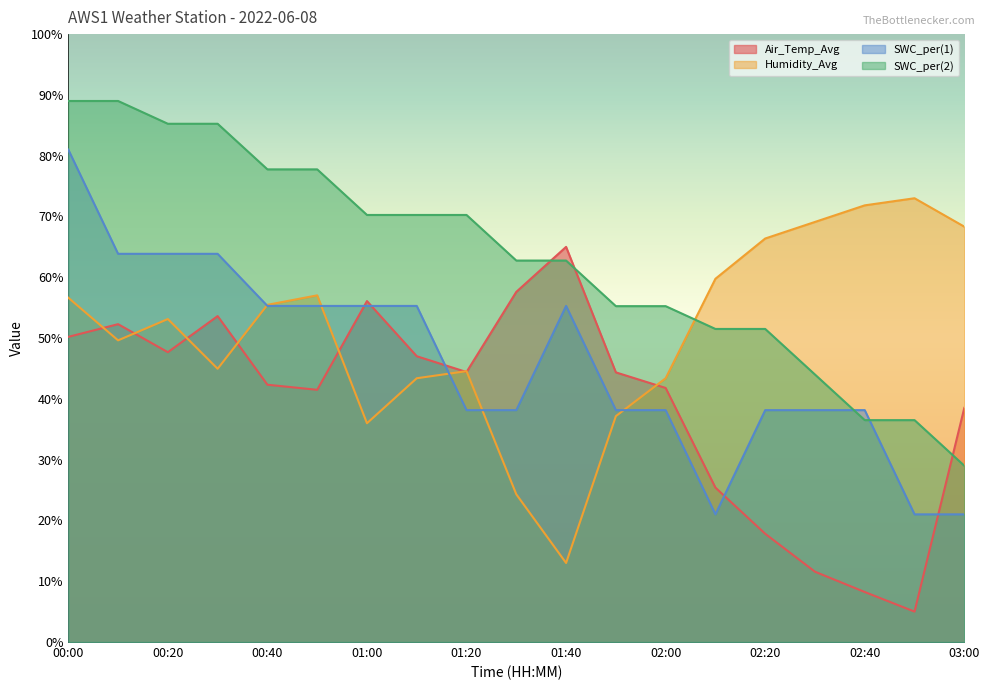

Rank the series at 01:50 from lowest to highest value.

Humidity_Avg, SWC_per(1), Air_Temp_Avg, SWC_per(2)